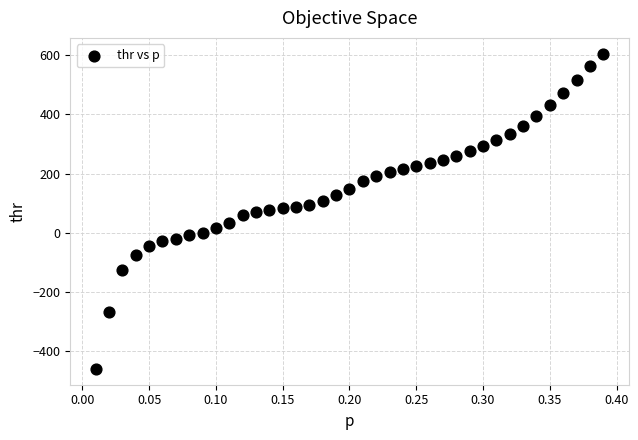

What is the range of Y values (max minus min)?

1067.6